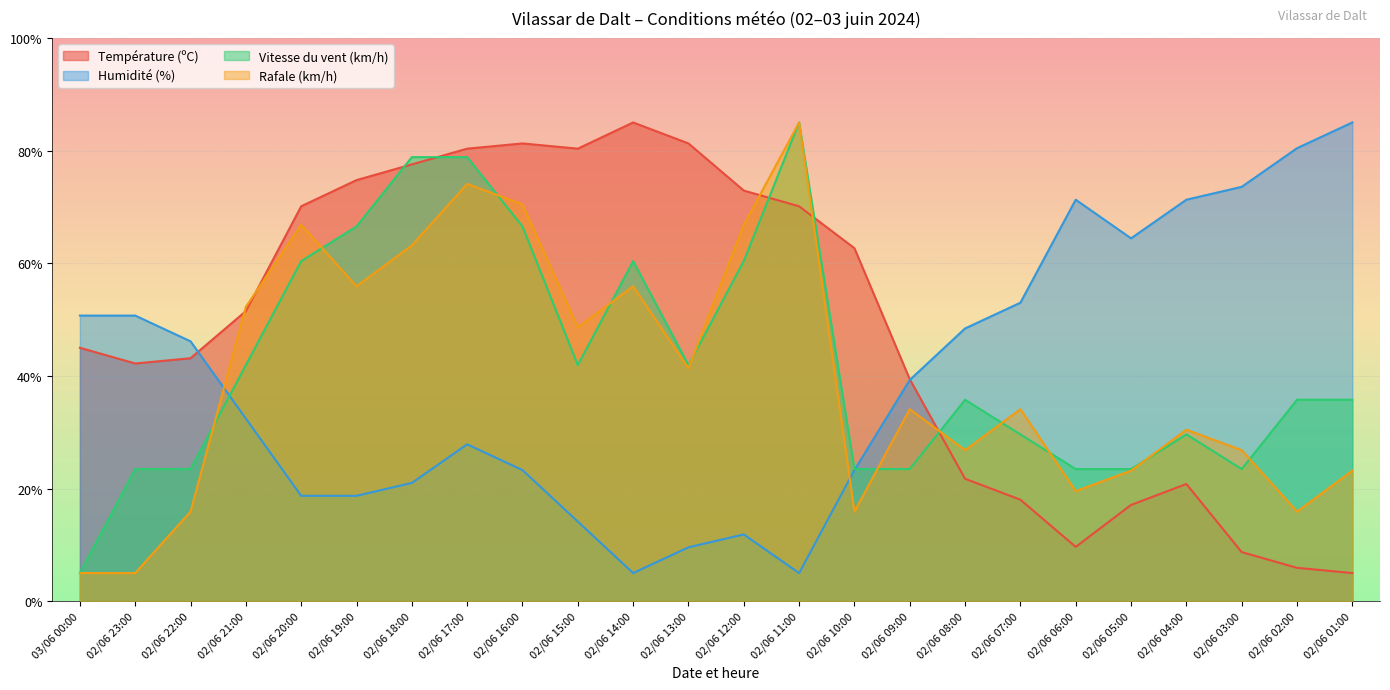

How many times do Humidité (%) and Vitesse du vent (km/h) cross each other?

2